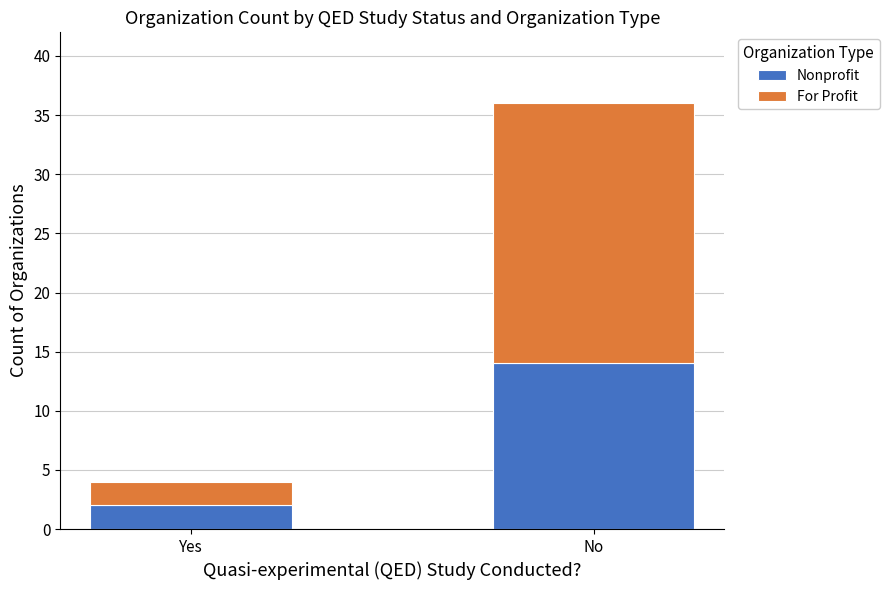

What is the average value of the Nonprofit series?

8